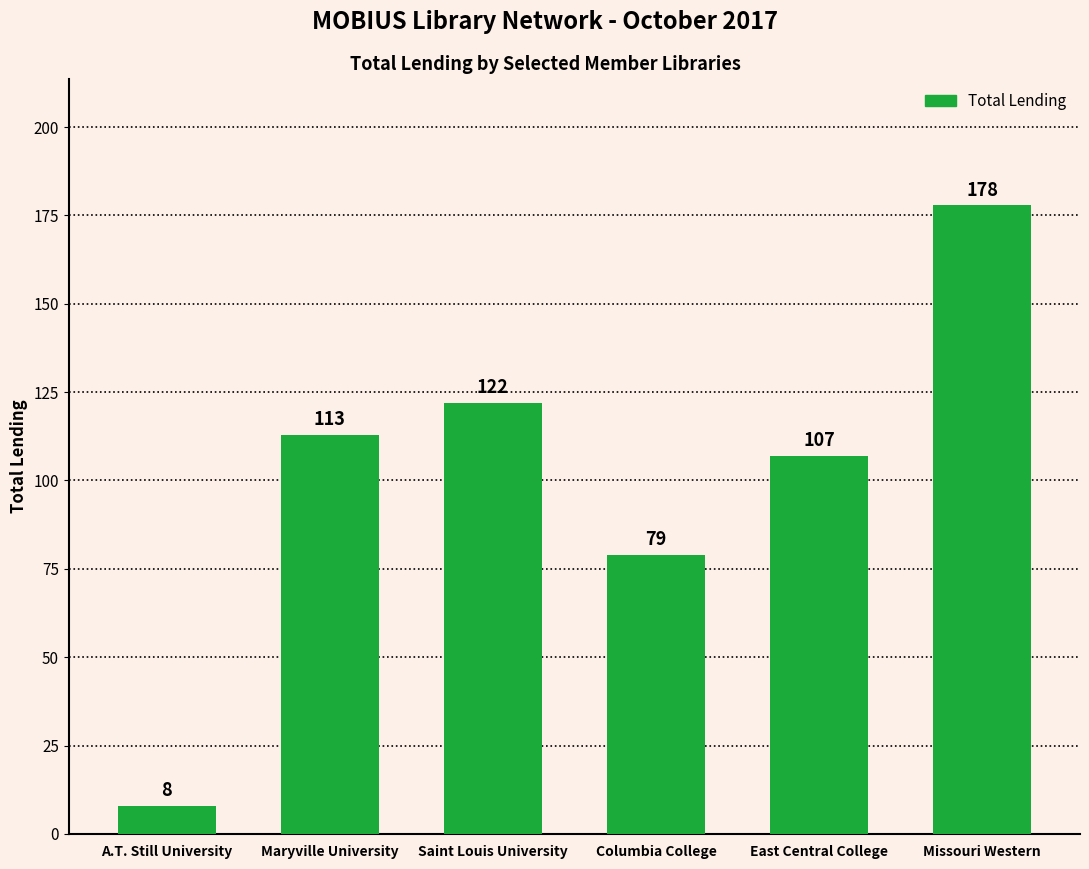

Is it true that the value at Maryville University is 113?

True